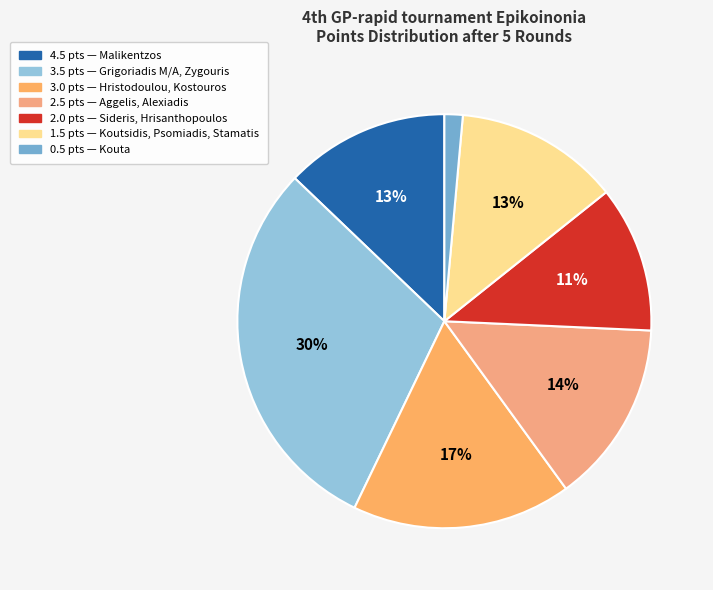

What is the largest slice in the pie chart?

3.5 pts — Grigoriadis M/A, Zygouris